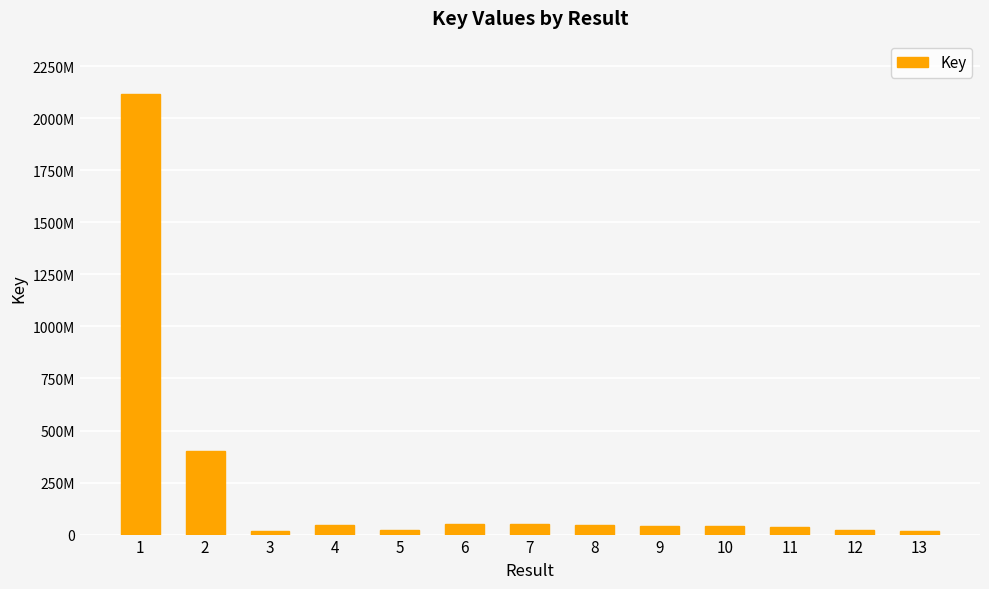

The chart shows a value of 45113784 at 4. True or false?

True